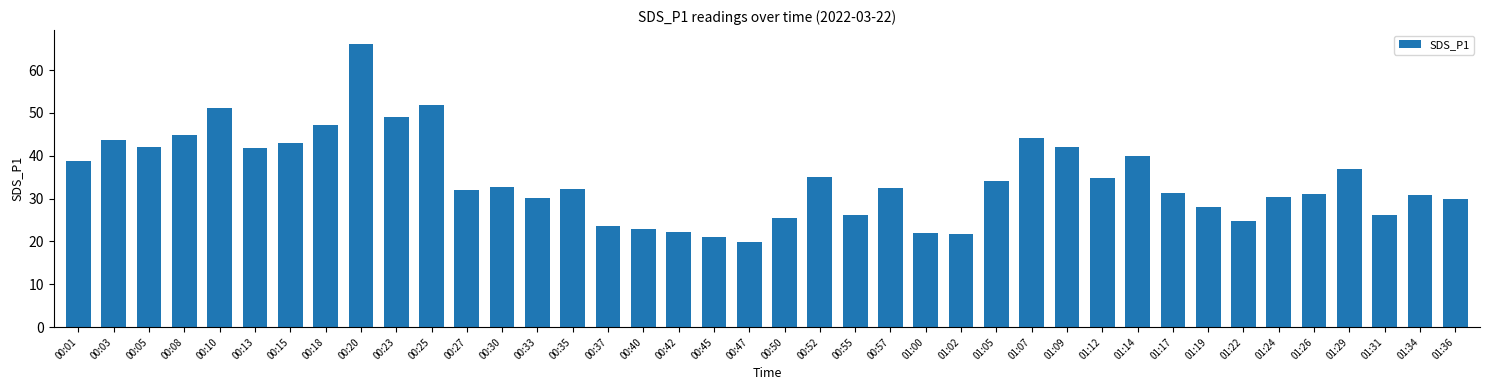

What is the greatest value displayed?

66.0